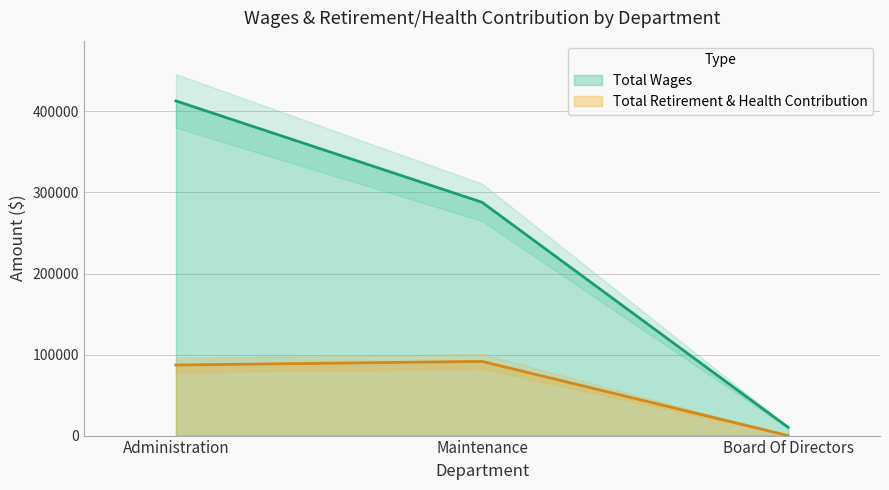

Which label corresponds to the smallest value in the chart?

Board Of Directors